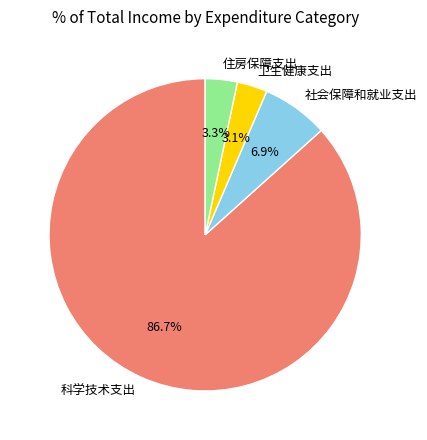

How many slices are in this pie chart?

4